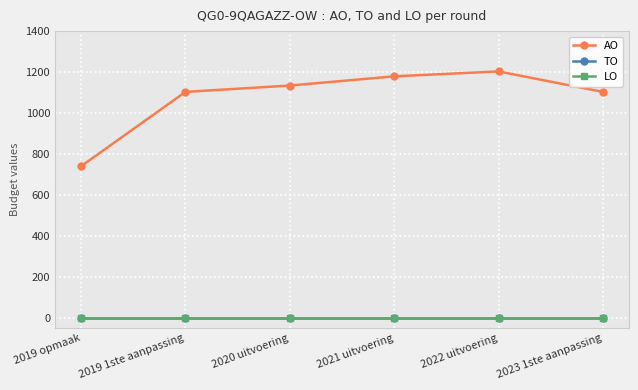

Where is LO nearest to the value 0?

2019 opmaak